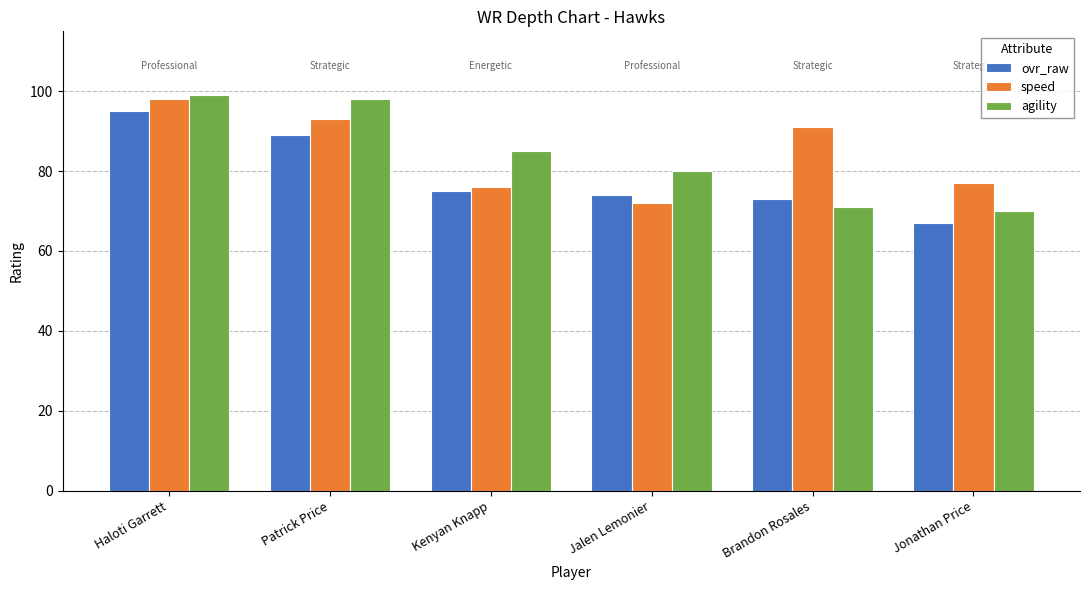

List the labels in order of ovr_raw value, smallest first.

Jonathan Price, Brandon Rosales, Jalen Lemonier, Kenyan Knapp, Patrick Price, Haloti Garrett